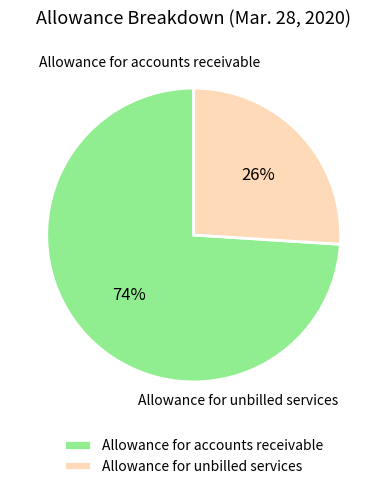

True or false: Allowance for accounts receivable accounts for 66% of the total.

False